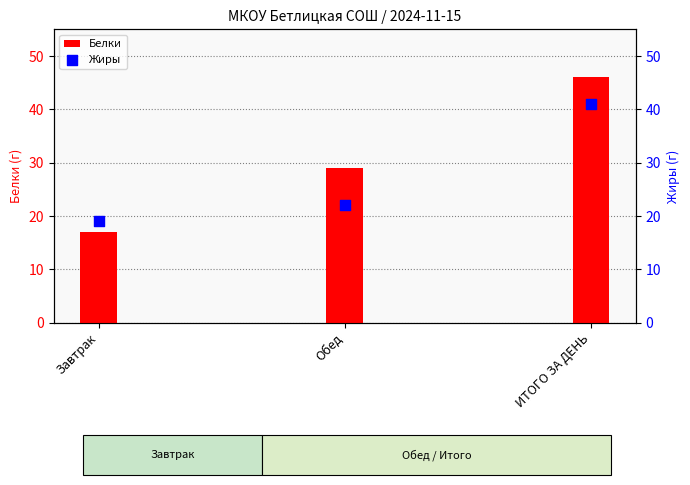

What are all the series names shown in the legend?

Белки, Жиры